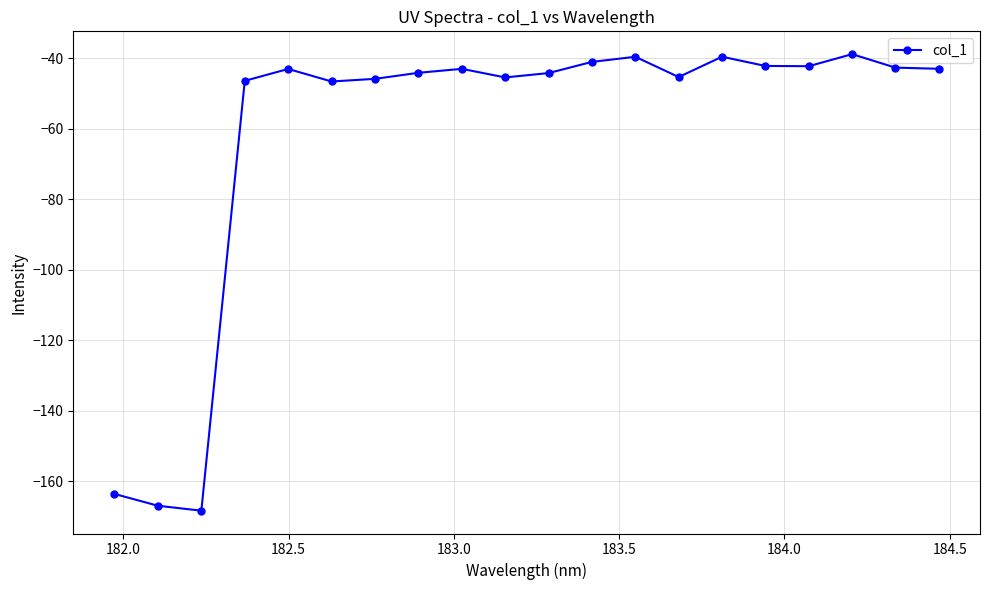

What is the value of the 16th point from the left?

-42.2